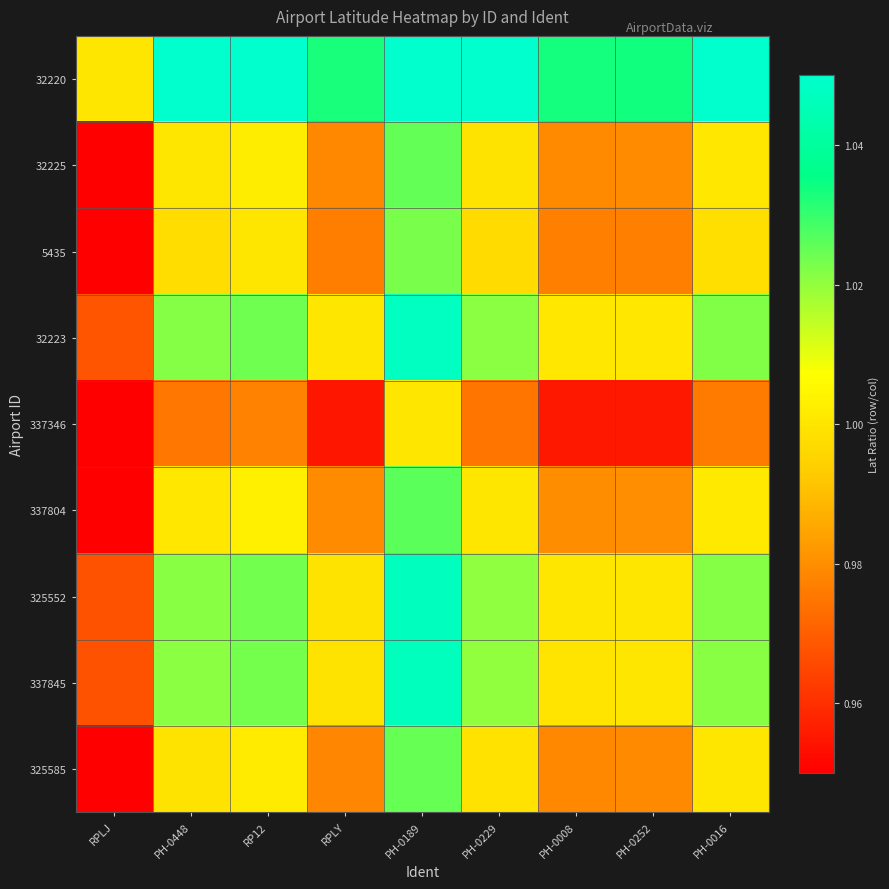

Which series has the largest total across all categories?

32220